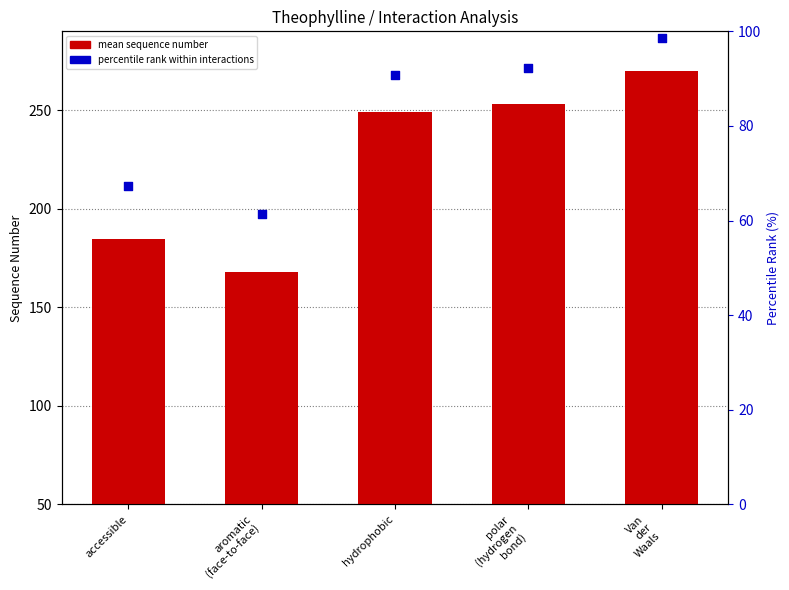

Which series reaches the minimum Y coordinate?

percentile rank within interactions